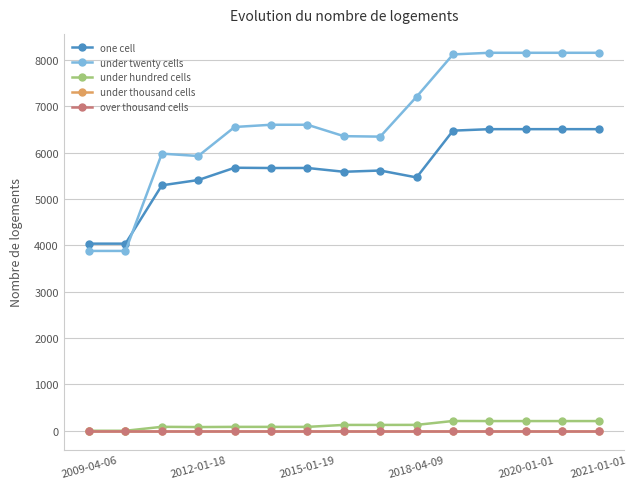

Is this an area chart (filled region under the line)?

No